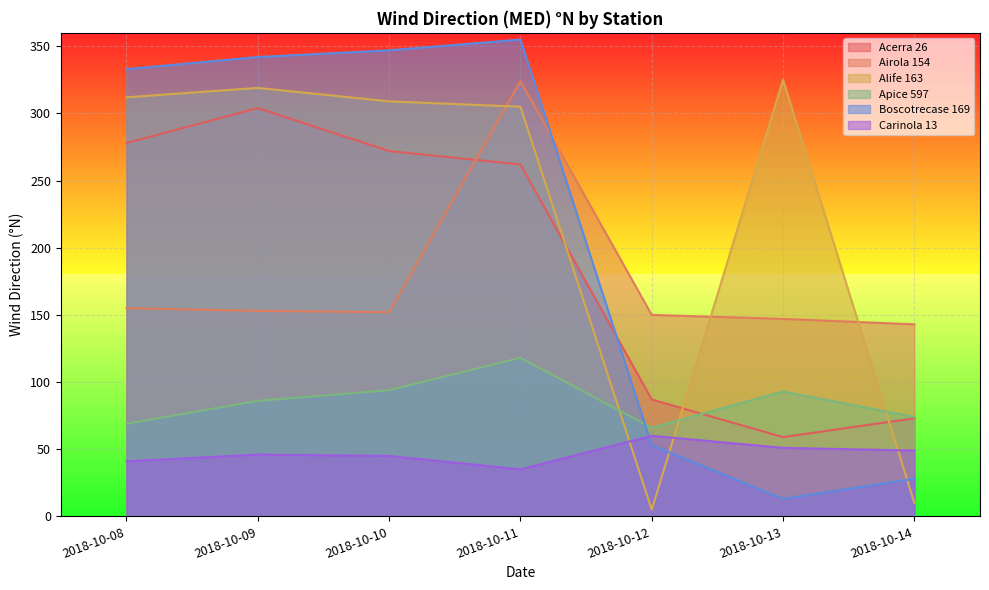

What is the total value across all series at 2018-10-13?

688